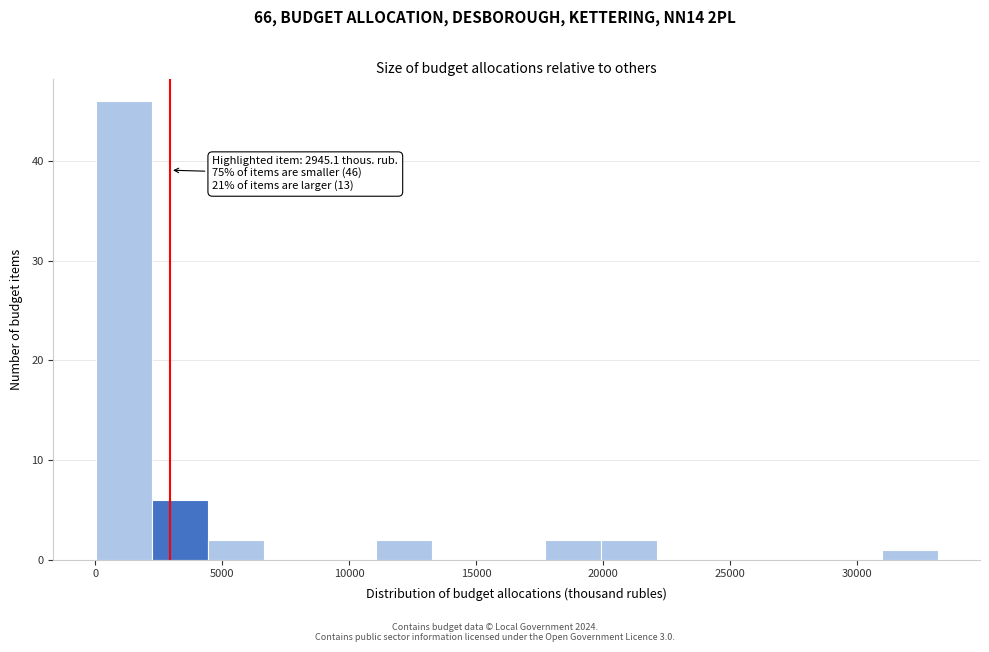

Over which range of the x-axis is the bar tallest?

0 to 2000